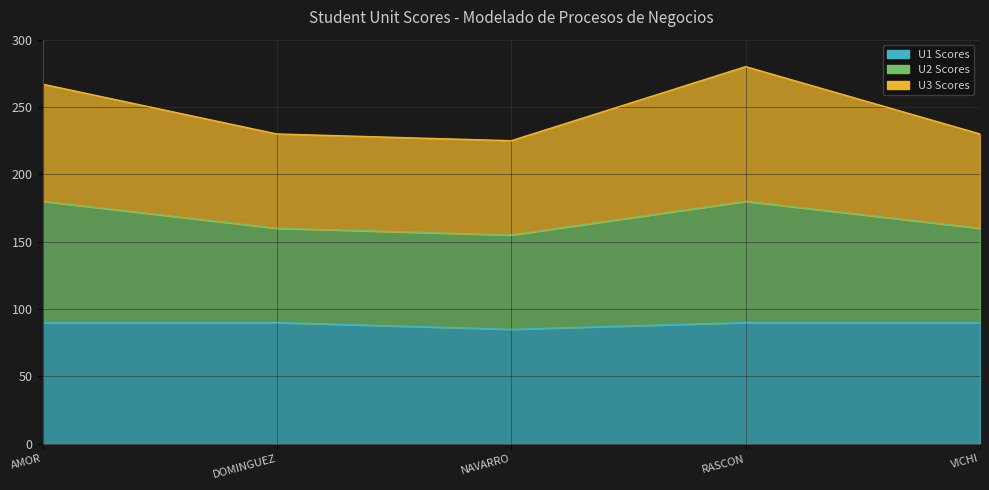

At which category does U3 reach its first local valley?

NAVARRO